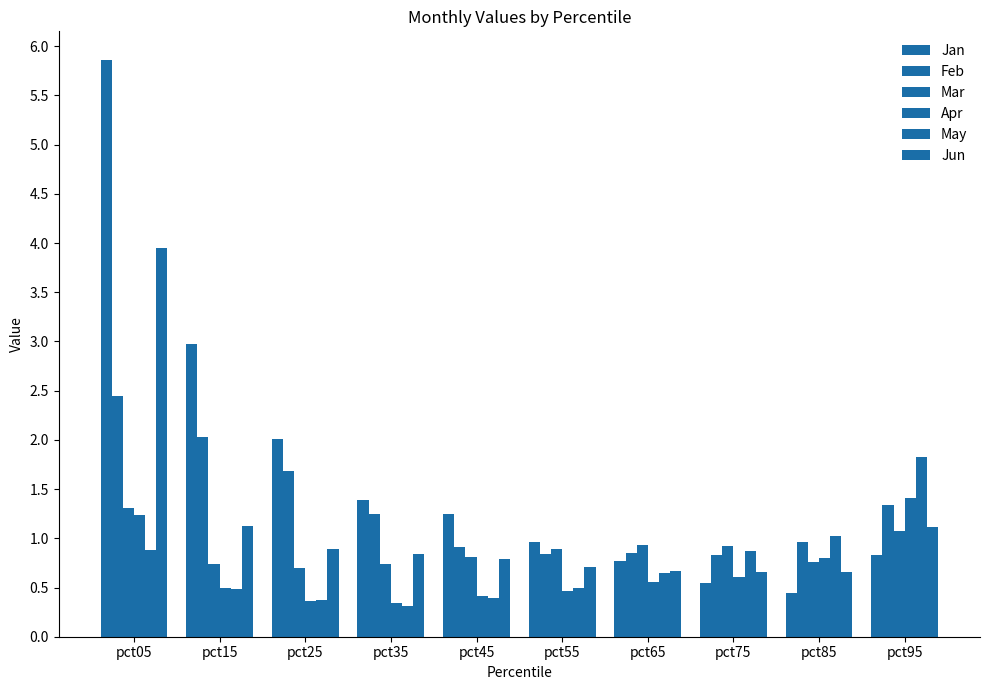

Reading left to right, transcribe all the data shown in this chart.

Jan: pct05=5.9	pct15=3.0	pct25=2.0	pct35=1.4	pct45=1.2	pct55=1.0	pct65=0.8	pct75=0.5	pct85=0.4	pct95=0.8
Feb: pct05=2.4	pct15=2.0	pct25=1.7	pct35=1.2	pct45=0.9	pct55=0.8	pct65=0.8	pct75=0.8	pct85=1.0	pct95=1.3
Mar: pct05=1.3	pct15=0.7	pct25=0.7	pct35=0.7	pct45=0.8	pct55=0.9	pct65=0.9	pct75=0.9	pct85=0.8	pct95=1.1
Apr: pct05=1.2	pct15=0.5	pct25=0.4	pct35=0.3	pct45=0.4	pct55=0.5	pct65=0.6	pct75=0.6	pct85=0.8	pct95=1.4
May: pct05=0.9	pct15=0.5	pct25=0.4	pct35=0.3	pct45=0.4	pct55=0.5	pct65=0.6	pct75=0.9	pct85=1.0	pct95=1.8
Jun: pct05=4.0	pct15=1.1	pct25=0.9	pct35=0.8	pct45=0.8	pct55=0.7	pct65=0.7	pct75=0.7	pct85=0.7	pct95=1.1